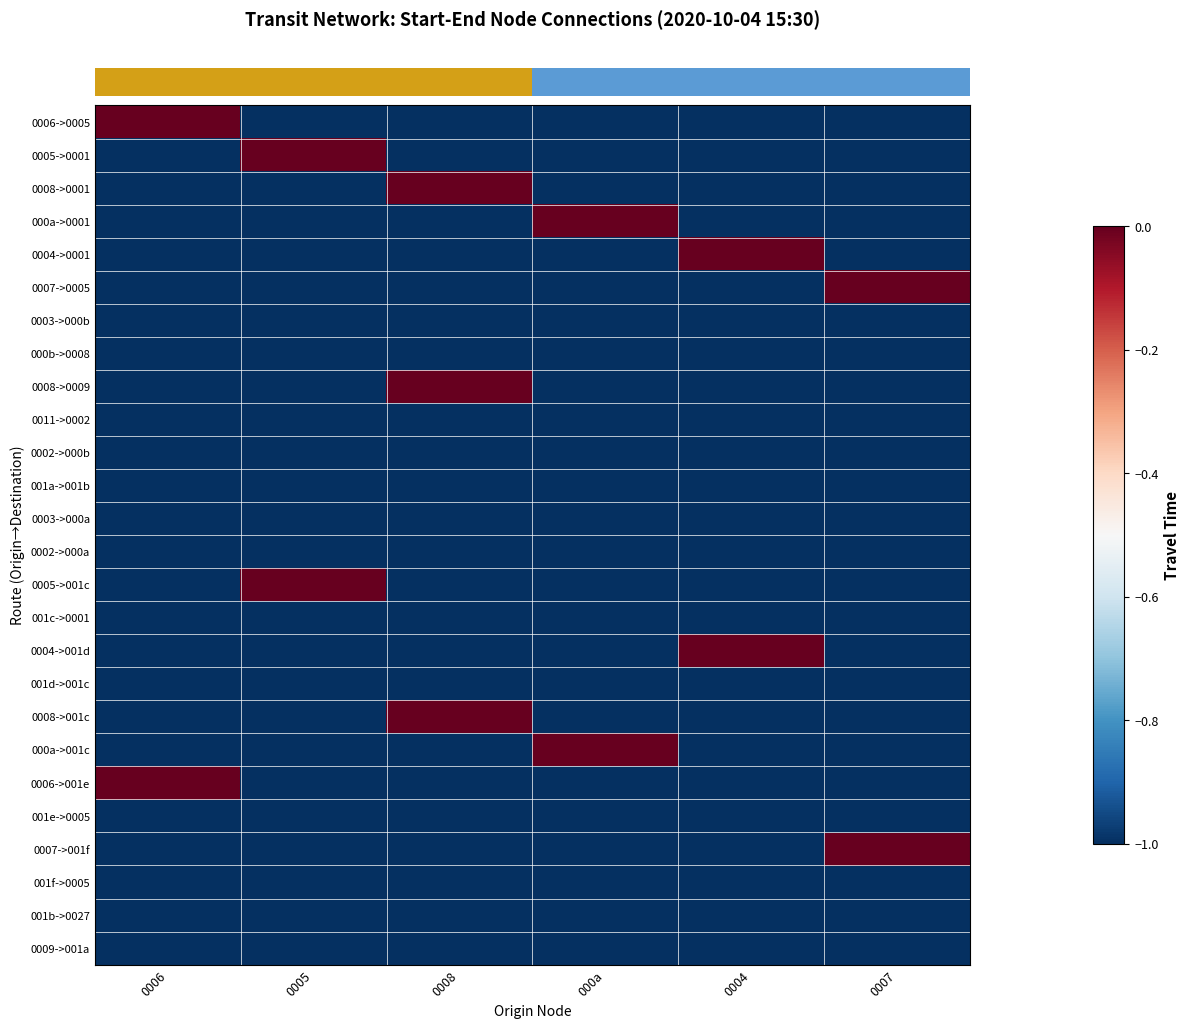

Which label corresponds to the smallest value in the chart?

0005